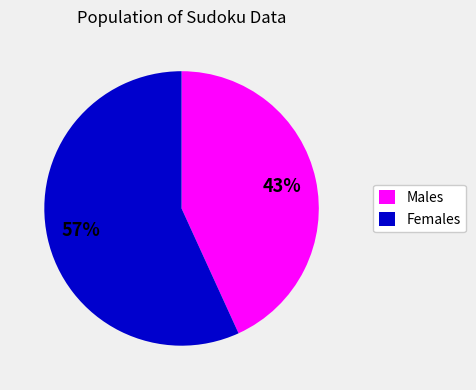

Do Females and Males together represent more than half of the pie?

Yes